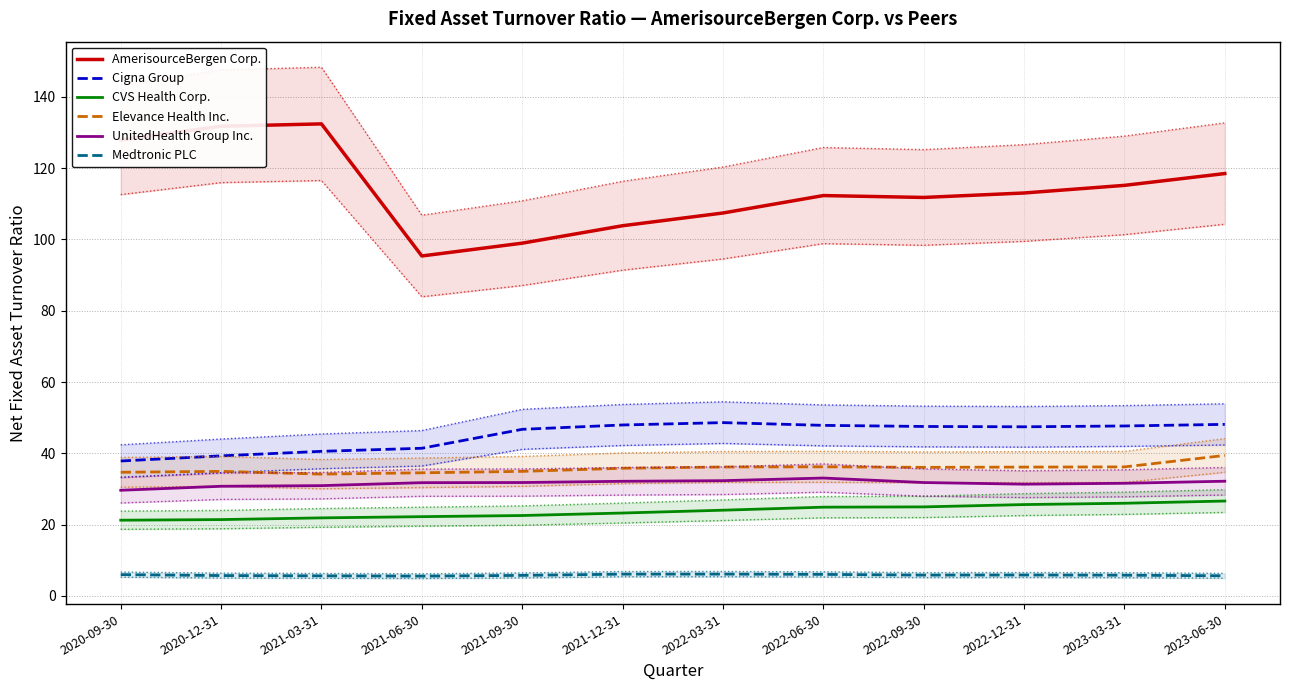

True or false: AmerisourceBergen Corp. has a value of 27.8 at 2022-09-30.

False